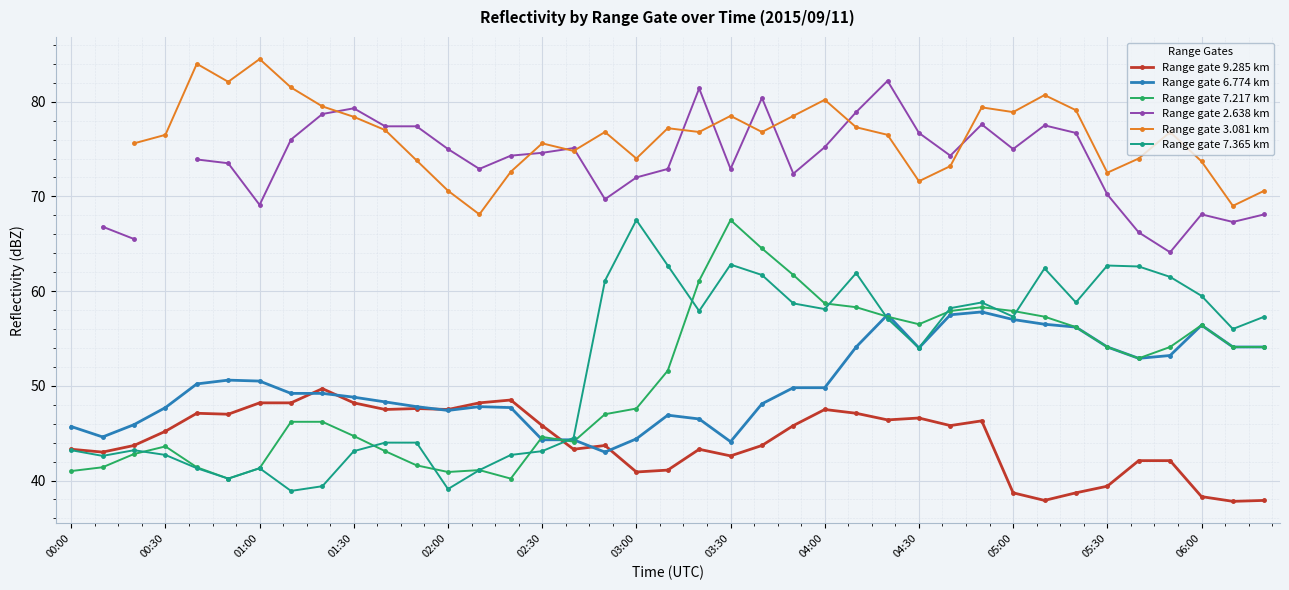

What is the lowest value of the Range gate 9.285 km series?

37.8